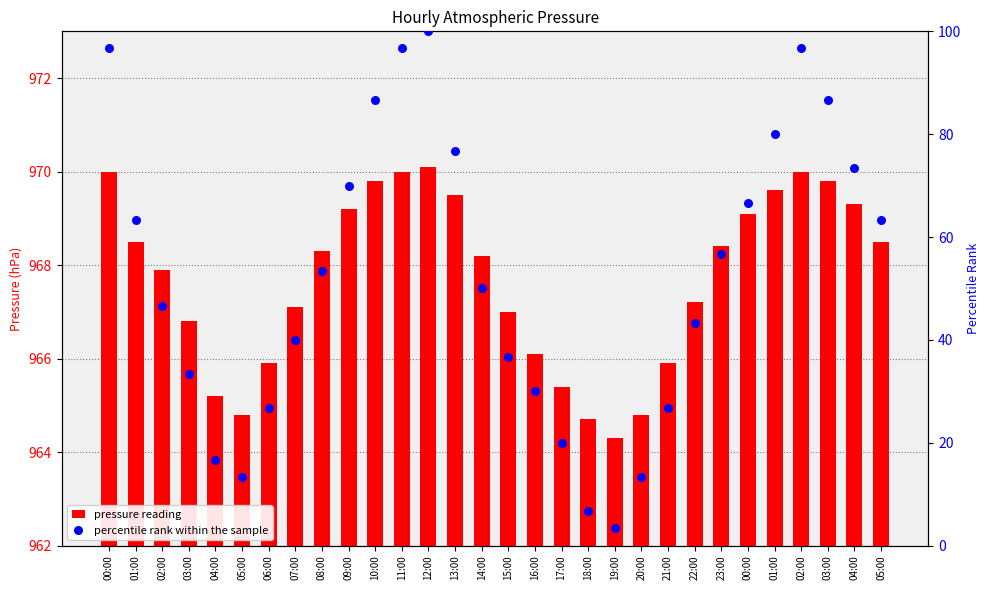

At which category is the sum across all series the highest?

12:00